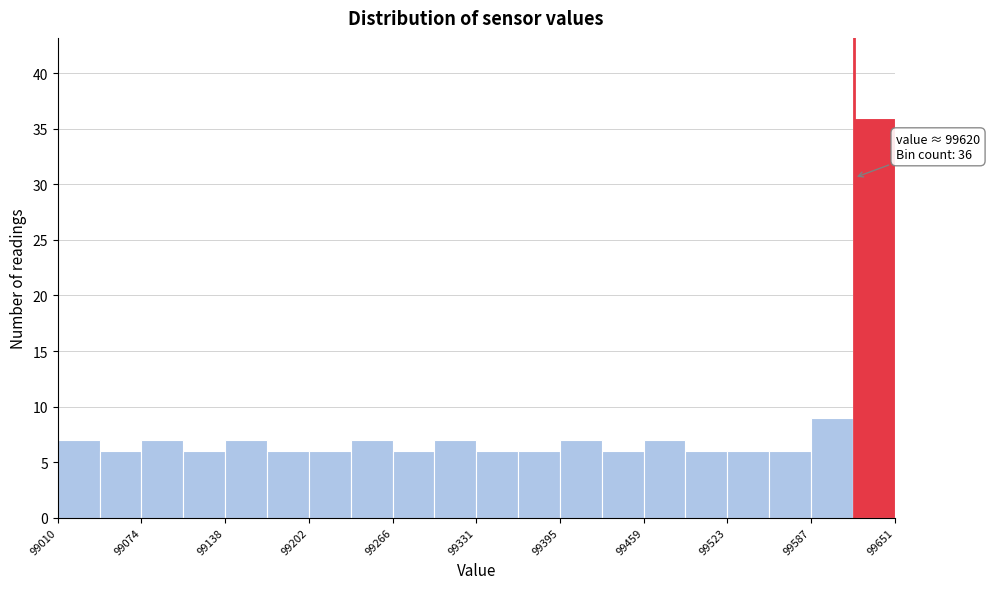

Read against the x-axis, roughly where is the centre of the tallest bar?

99640